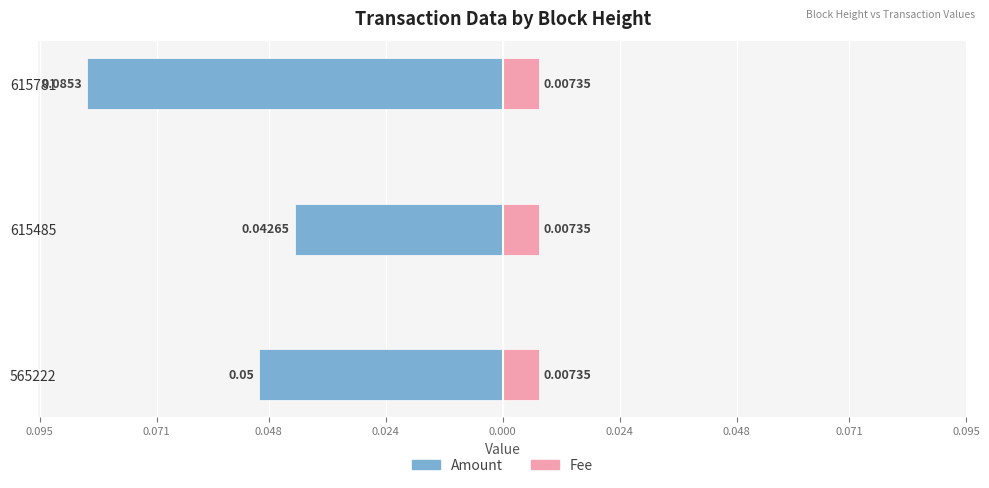

What is the average value of the Amount series?

-0.1